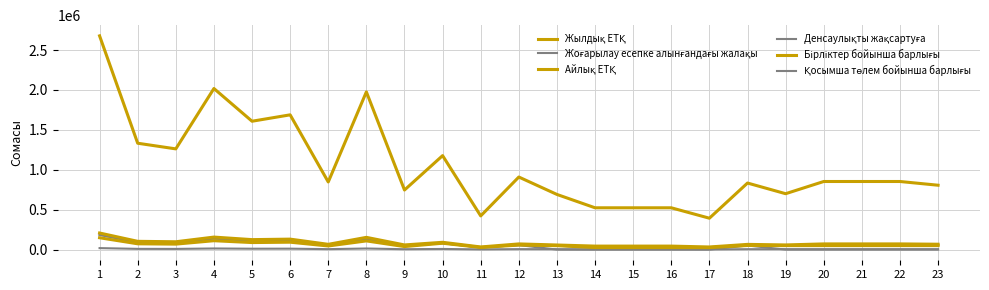

Reading left to right, extract all data points from this chart.

Жылдық ЕТҚ: 2677671.0	1332440.0	1261763.0	2018016.0	1608076.0	1688177.0	847123.0	1975610.0	746265.0	1177105.0	421962.0	909101.0	690828.0	523644.0	523644.0	523644.0	393204.0	833712.0	700176.0	853068.0	853068.0	853068.0	806352.0
Жоғарылау есепке алынғандағы жалақы: 185486.7	90752.4	85775.1	139032.1	110163.8	115804.7	56575.1	136045.7	47228.9	79813.5	26634.0	56453.4	49020.7	25572.2	25572.2	25572.2	24864.3	51144.3	49728.6	49728.6	49728.6	49728.6	49728.6
Айлық ЕТҚ: 207682.0	103474.0	97999.0	156582.0	124826.0	131031.0	65879.0	153297.0	58253.0	91441.0	32944.0	71054.0	57569.0	43637.0	43637.0	43637.0	32767.0	65214.0	58348.0	71089.0	71089.0	71089.0	67196.0
Денсаулықты жақсартуға: 185486.7	90752.4	85775.1	139032.1	110163.8	115804.7	56575.1	136045.7	47228.9	79813.5	26634.0	56453.4	0.0	0.0	0.0	0.0	0.0	51144.3	0.0	0.0	0.0	0.0	0.0
Бірліктер бойынша барлығы: 148389.3	72601.9	68620.1	111225.6	88131.1	92643.8	45260.1	108836.6	37783.1	79813.5	26634.0	56453.4	49020.7	25572.2	25572.2	25572.2	24864.3	51144.3	49728.6	49728.6	49728.6	49728.6	49728.6
Қосымша төлем бойынша барлығы: 18548.7	9075.2	8577.5	13903.2	11016.4	11580.5	5657.5	13604.6	4722.9	7981.3	2663.4	5645.3	4902.1	2557.2	2557.2	2557.2	1769.7	5114.4	4972.9	4972.9	4972.9	4972.9	4972.9